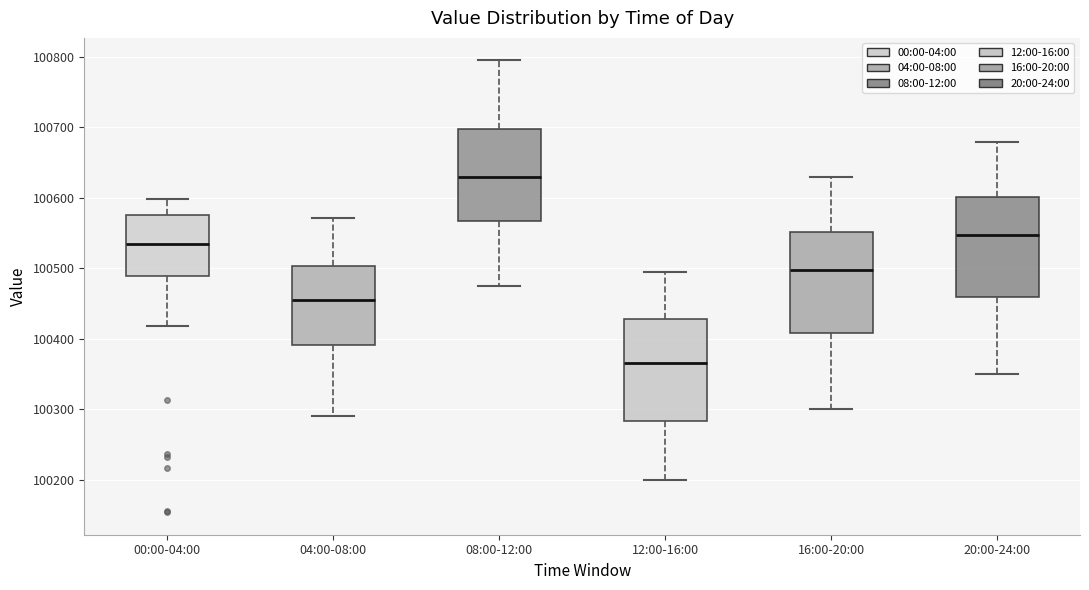

Where does the lower whisker of the box for 16:00-20:00 end on the y-axis? The values are not printed on the chart, so give them approximately, as read against the axis.

100300